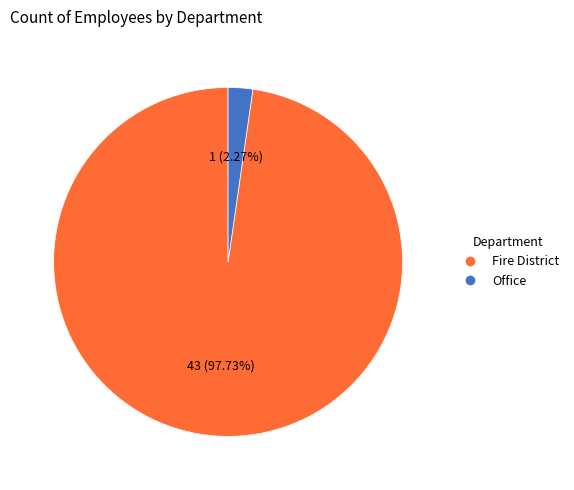

What is the largest slice in the pie chart?

Fire District